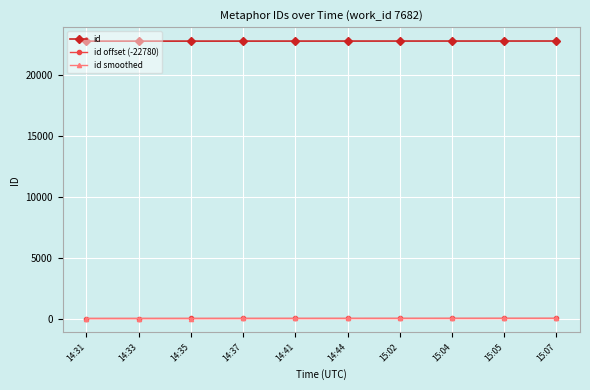

Which series has the largest total across all categories?

id